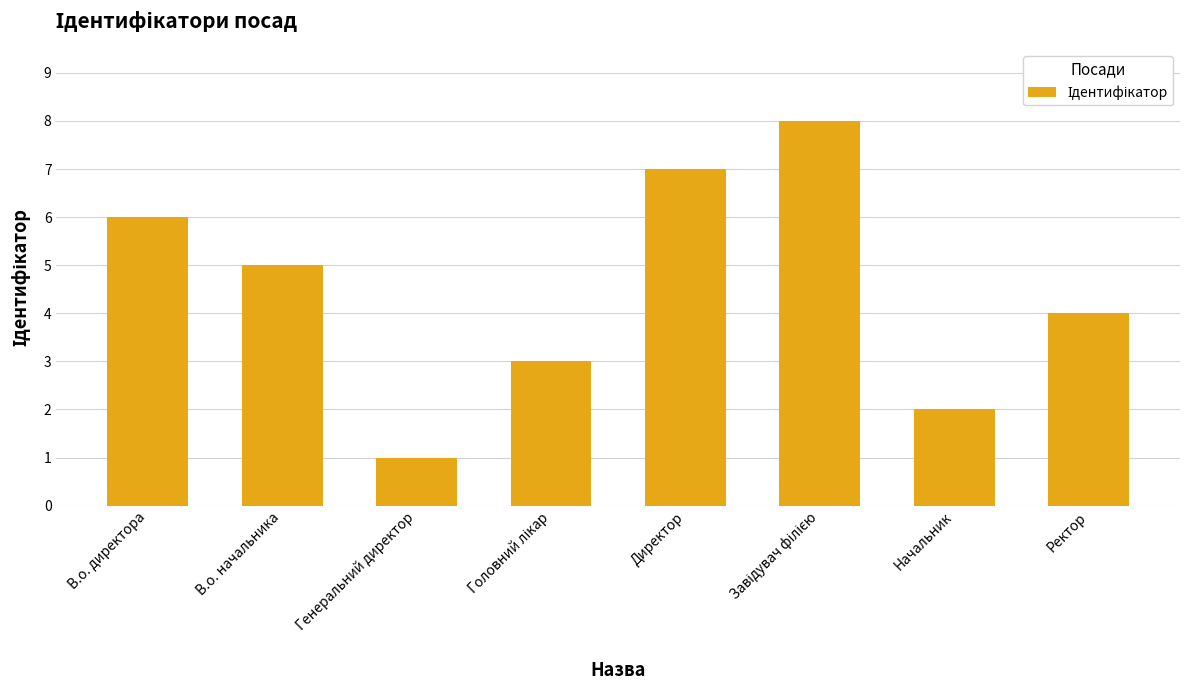

At which label does the data first exceed 5?

В.о. директора